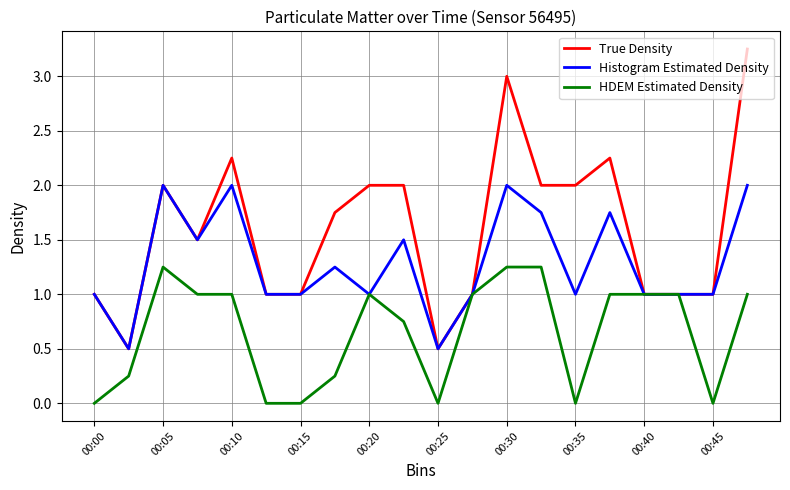

Which series has the largest total across all categories?

True Density